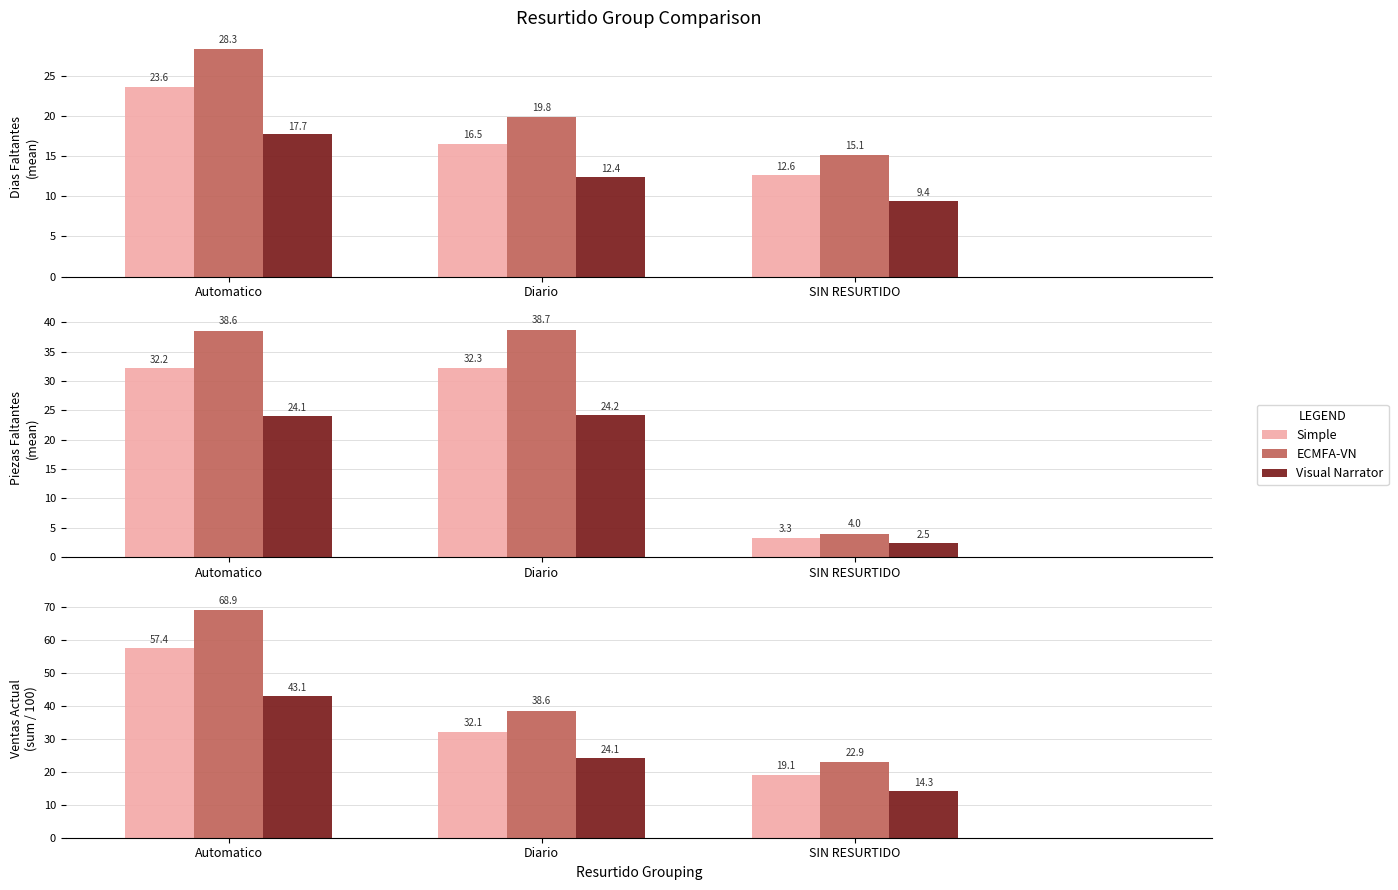

What position from the right is Diario?

2